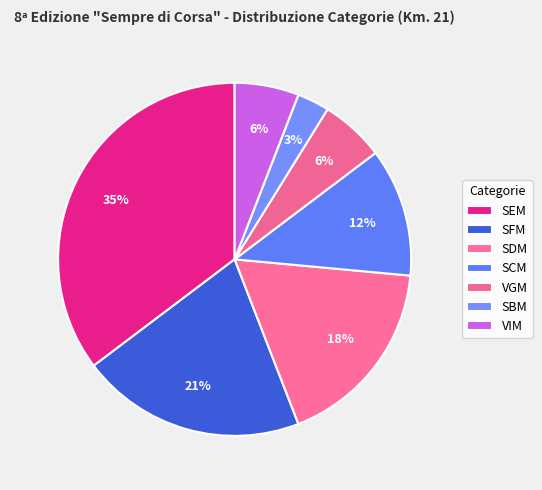

To the nearest percent, what portion does VIM represent?

6%